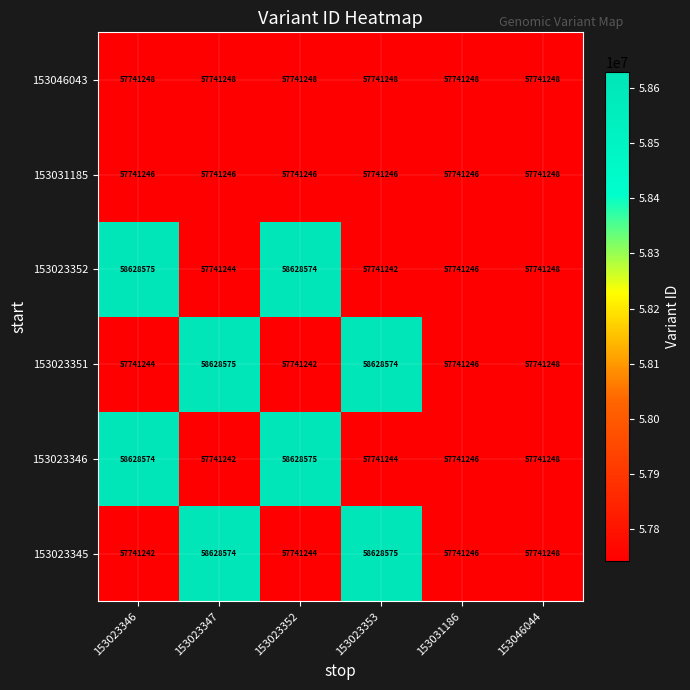

Which category has the lowest value in the 153023346 series?

153023347